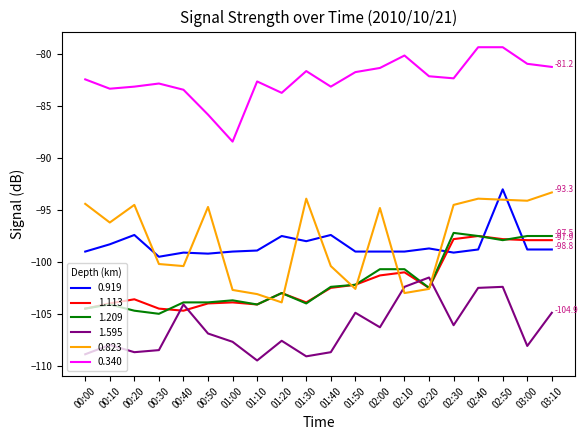

Which series has the largest total across all categories?

0.340